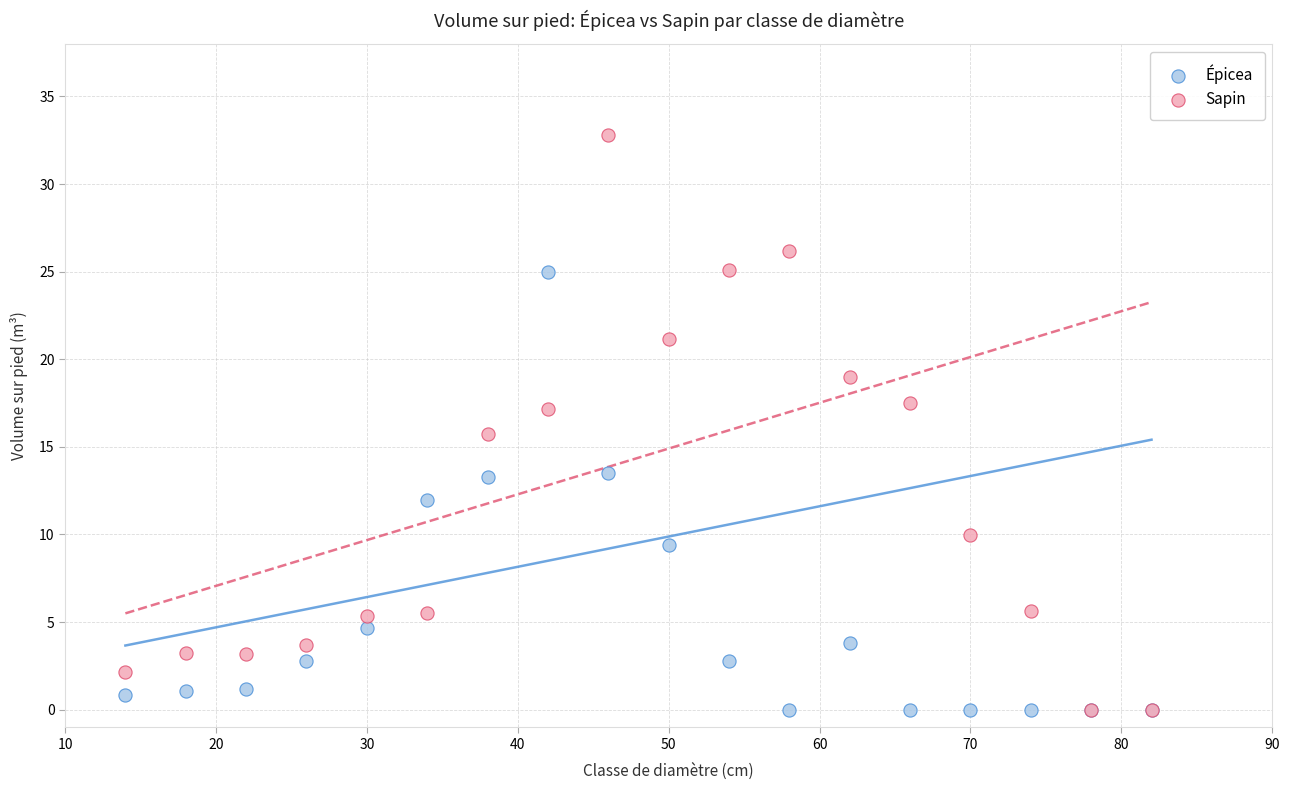

Which series has the largest Y range (max minus min)?

Sapin